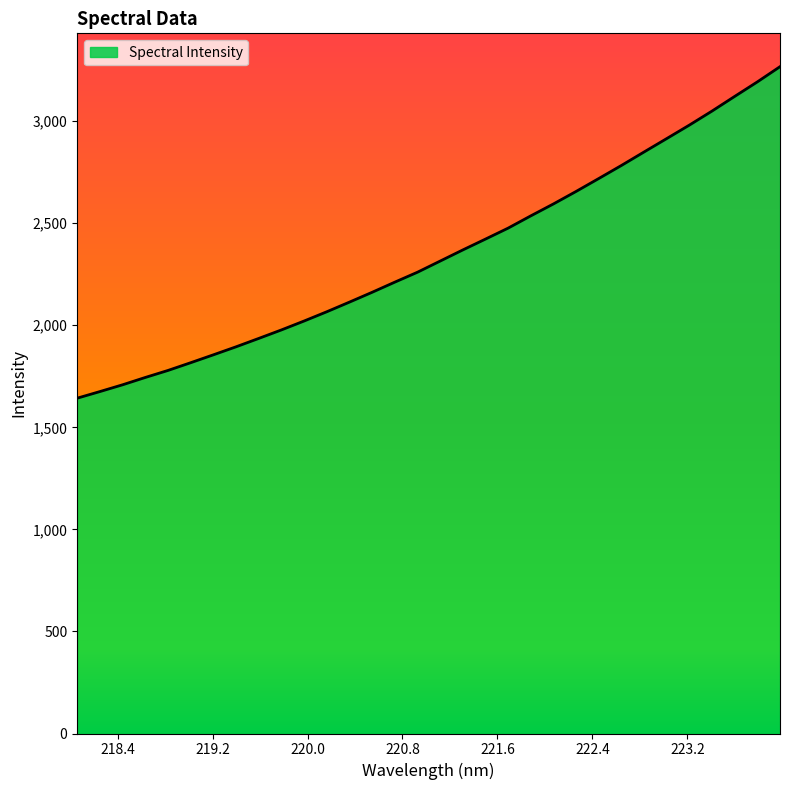

What is the greatest value displayed?

3267.0